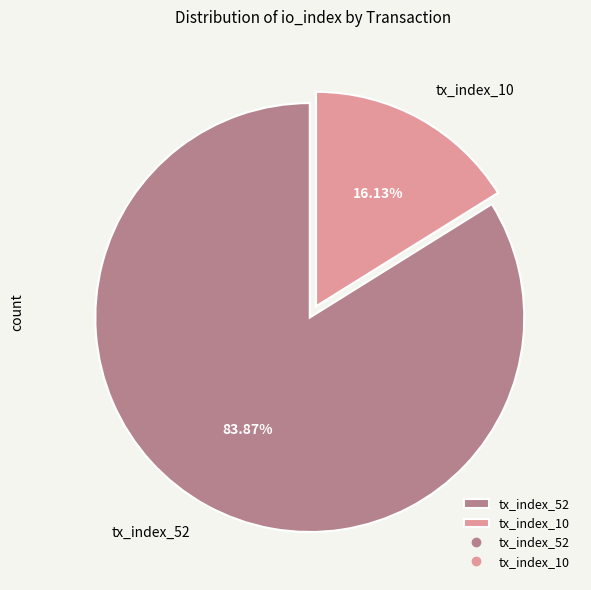

Which has a higher value, tx_index_52 or tx_index_10?

tx_index_52